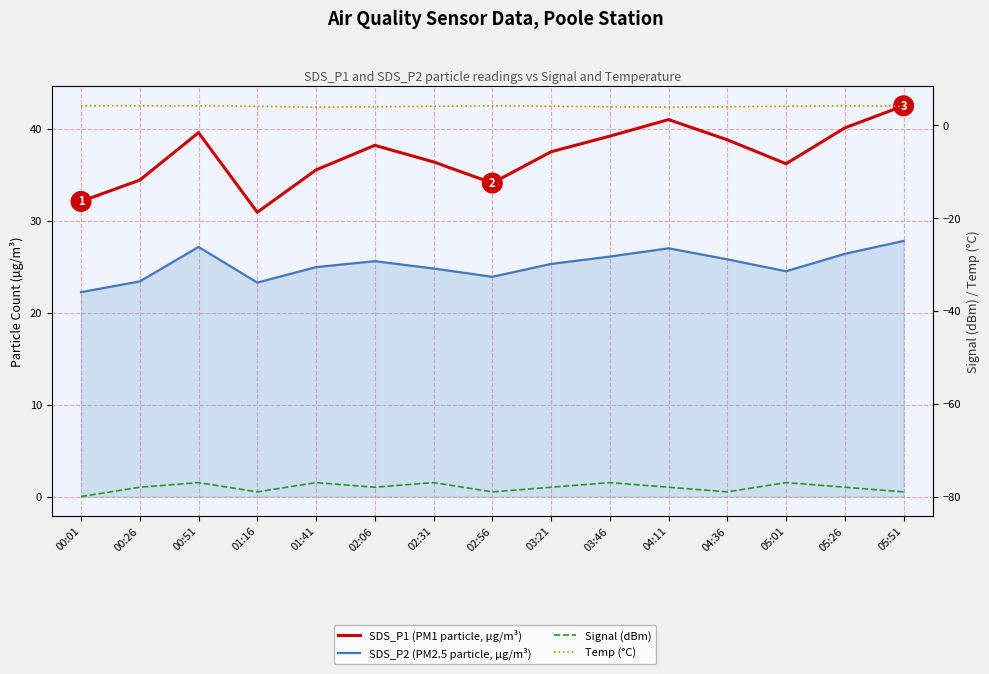

The SDS_P2 (PM2.5 particle, µg/m³) series shows 36.7 at 01:16. True or false?

False